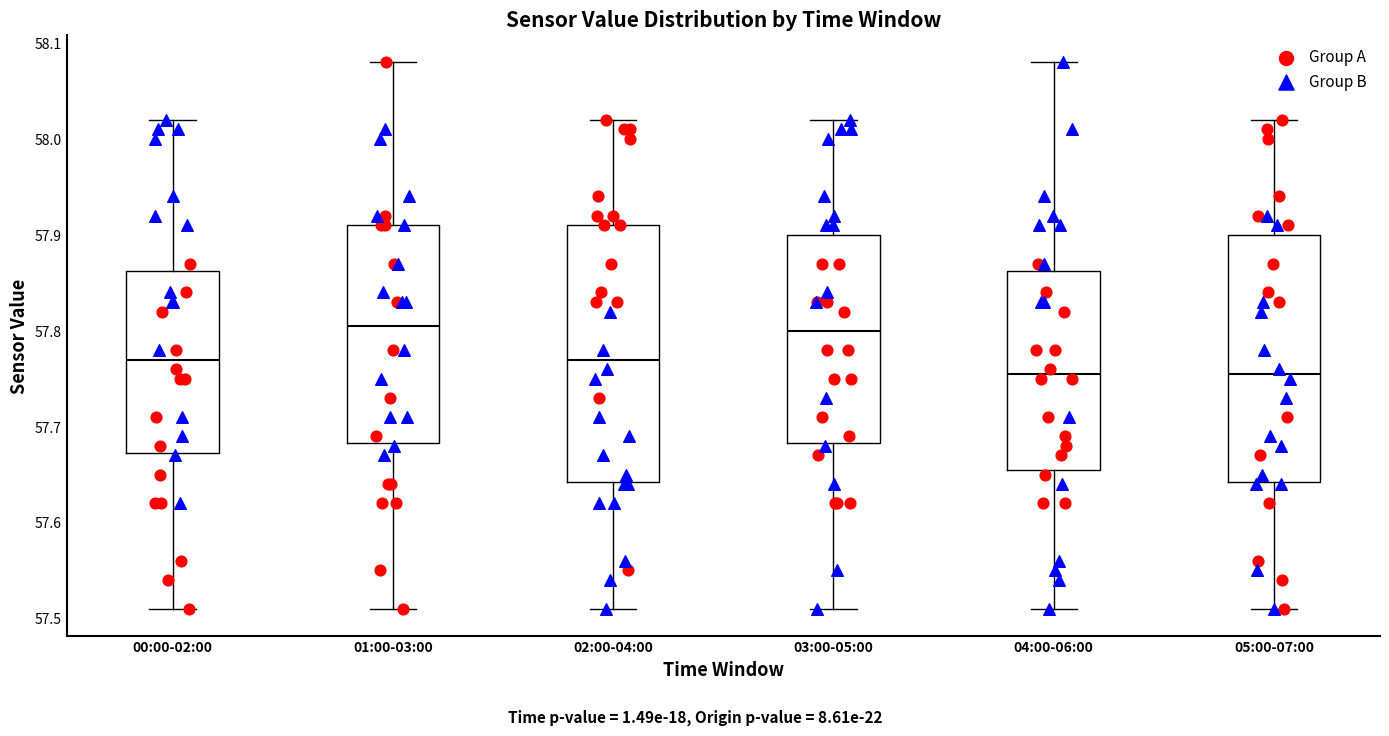

Reading left to right, transcribe this box plot: for each box, give where its median line is, the range the box spans, and where its two whiskers end, as read against the y-axis. The values are not printed on the chart, so give them approximately, as read against the axis.

00:00-02:00: median 57.77, box 57.67 to 57.86, whiskers 57.51 to 58.02
01:00-03:00: median 57.81, box 57.68 to 57.91, whiskers 57.51 to 58.08
02:00-04:00: median 57.77, box 57.64 to 57.91, whiskers 57.51 to 58.02
03:00-05:00: median 57.80, box 57.68 to 57.90, whiskers 57.51 to 58.02
04:00-06:00: median 57.76, box 57.66 to 57.86, whiskers 57.51 to 58.08
05:00-07:00: median 57.76, box 57.64 to 57.90, whiskers 57.51 to 58.02